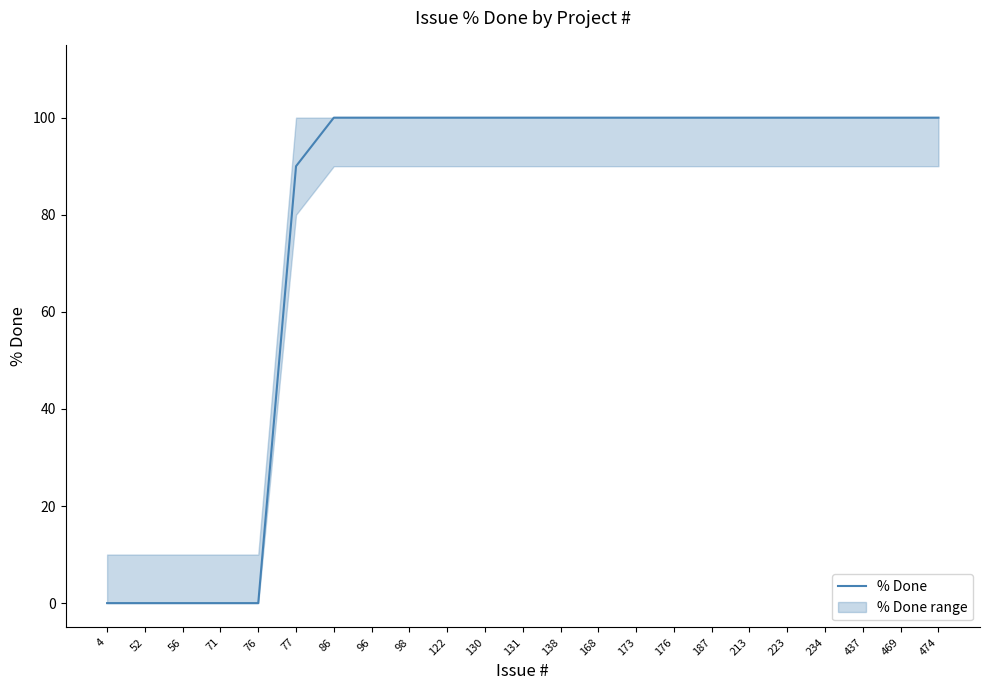

What is the value of the 20th point from the left?

100